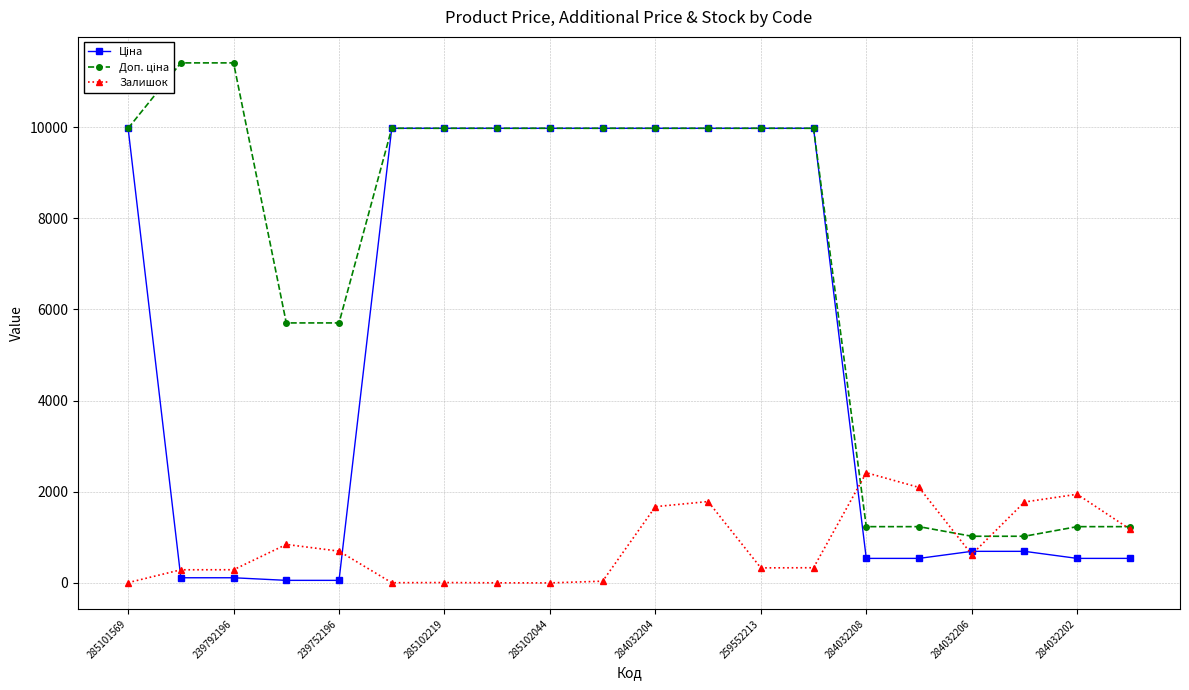

How many lines are shown in the chart?

3